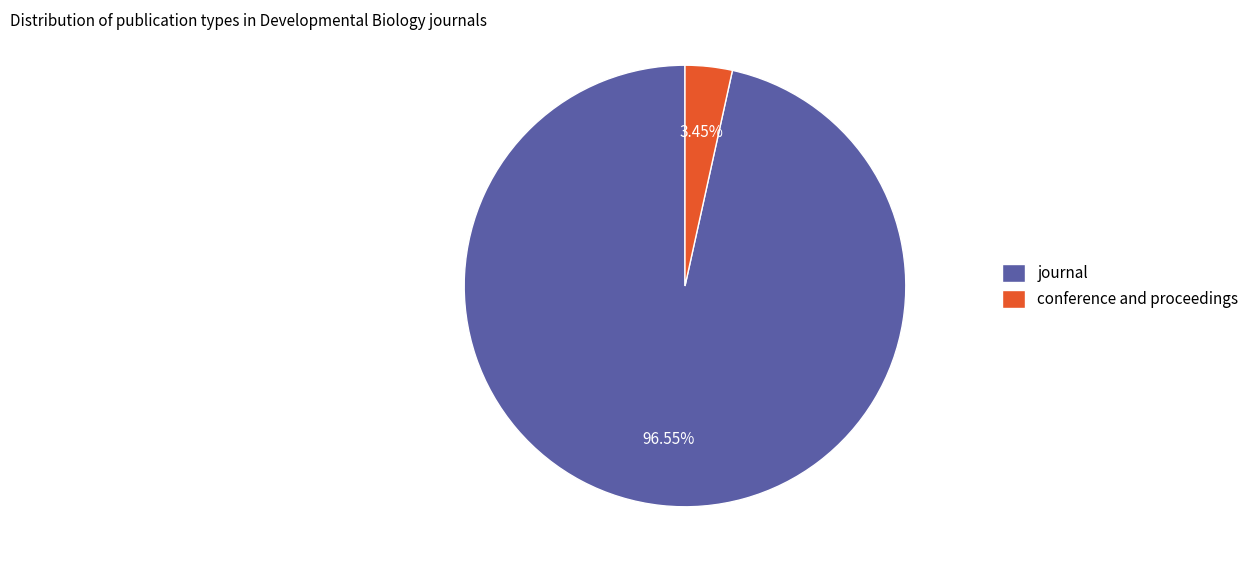

To the nearest percent, what percentage of the pie is conference and proceedings?

3%